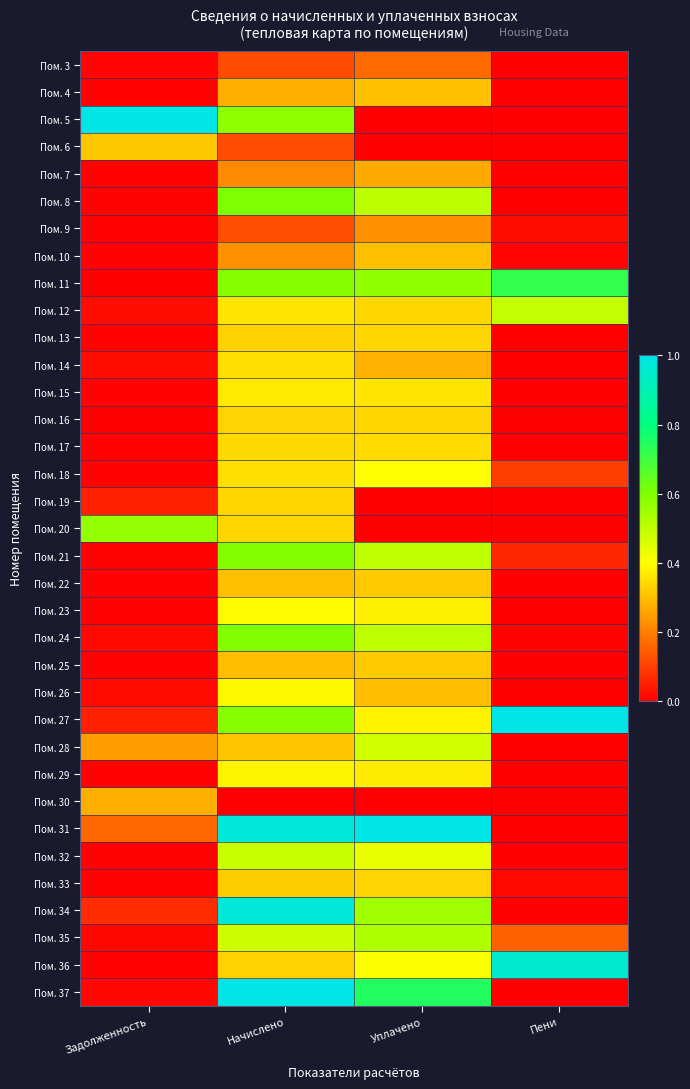

How many data points does each series have?

4